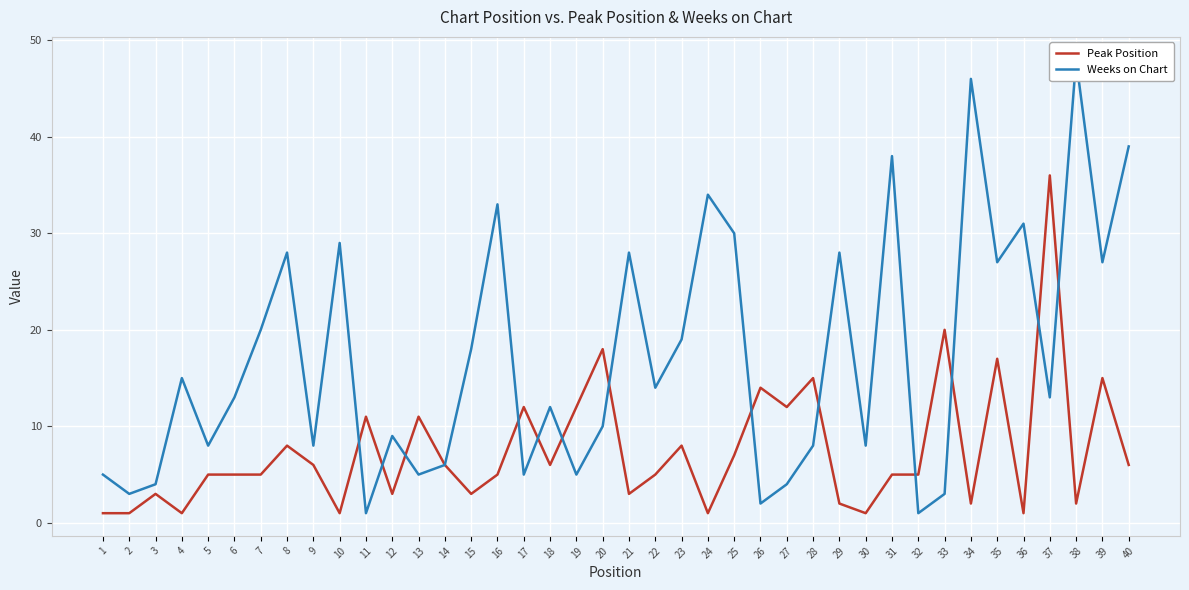

Between 5 and 23, which series saw the biggest shift?

Weeks on Chart